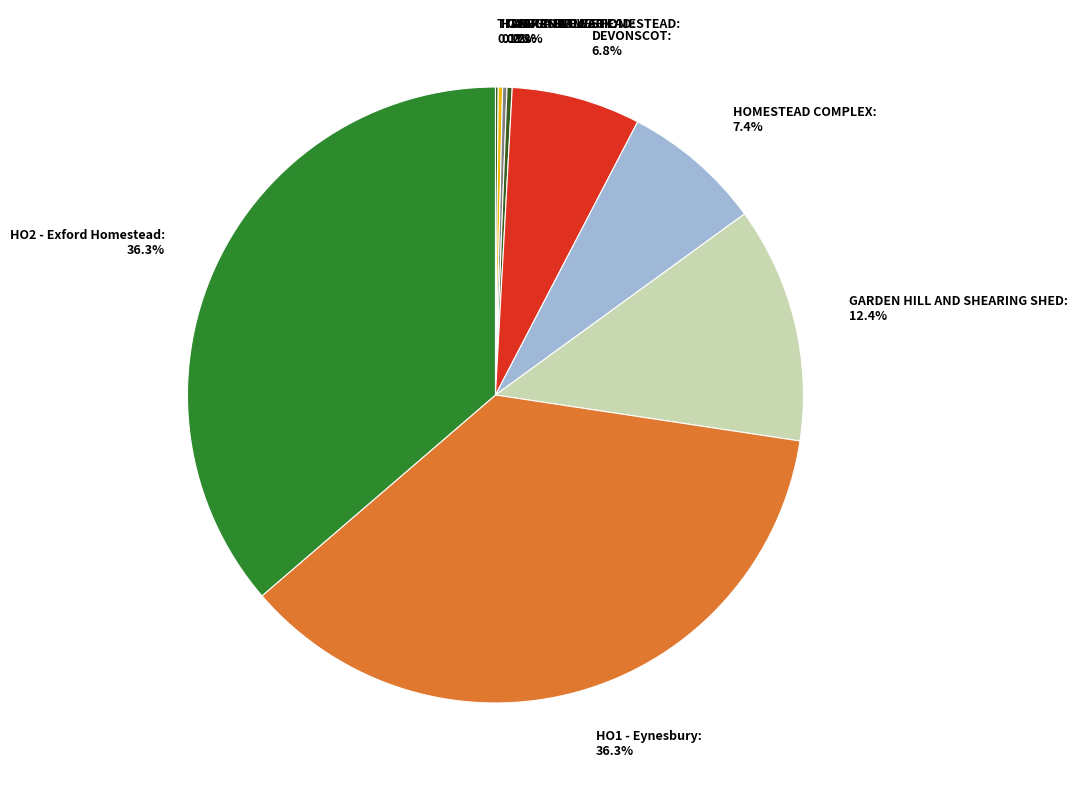

Combined, what portion of the pie is DEVONSCOT and HO1 - Eynesbury?

43.1%